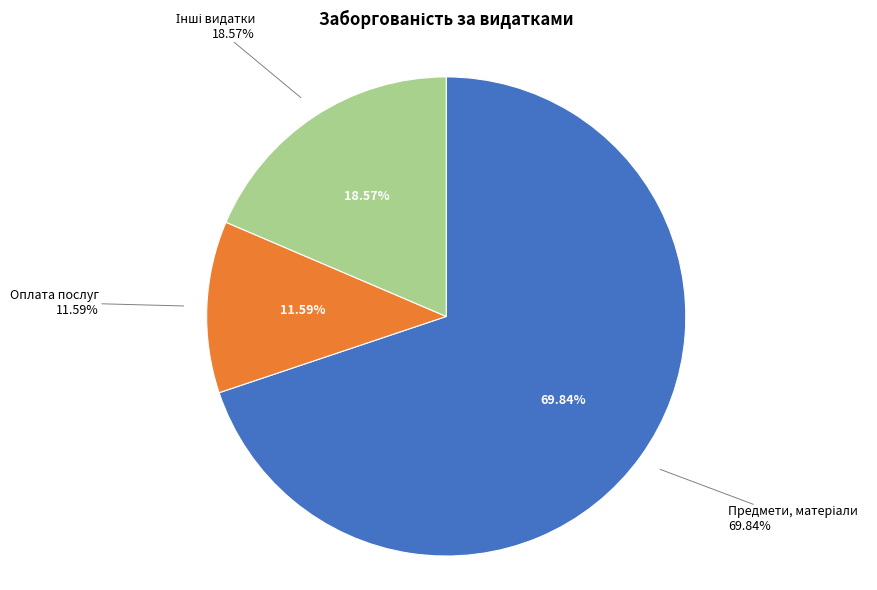

Which category has the biggest portion of the pie?

Предмети, матеріали